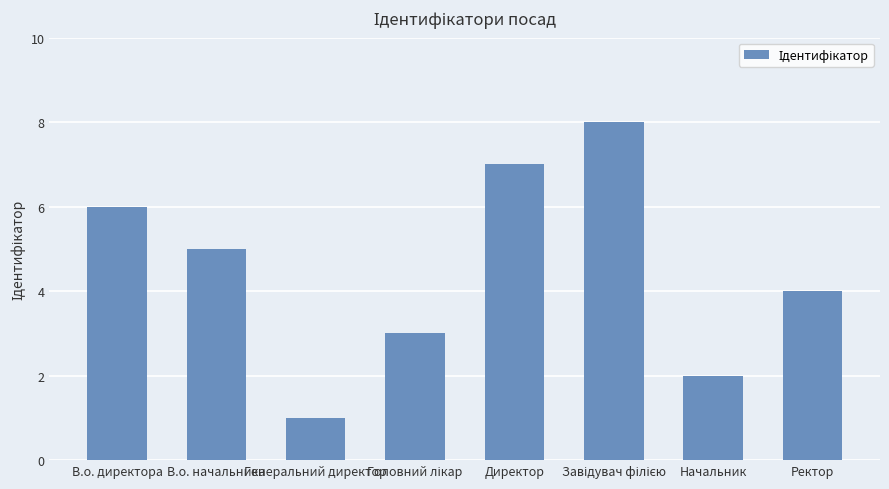

What is the sum of the values at Директор and Начальник?

9